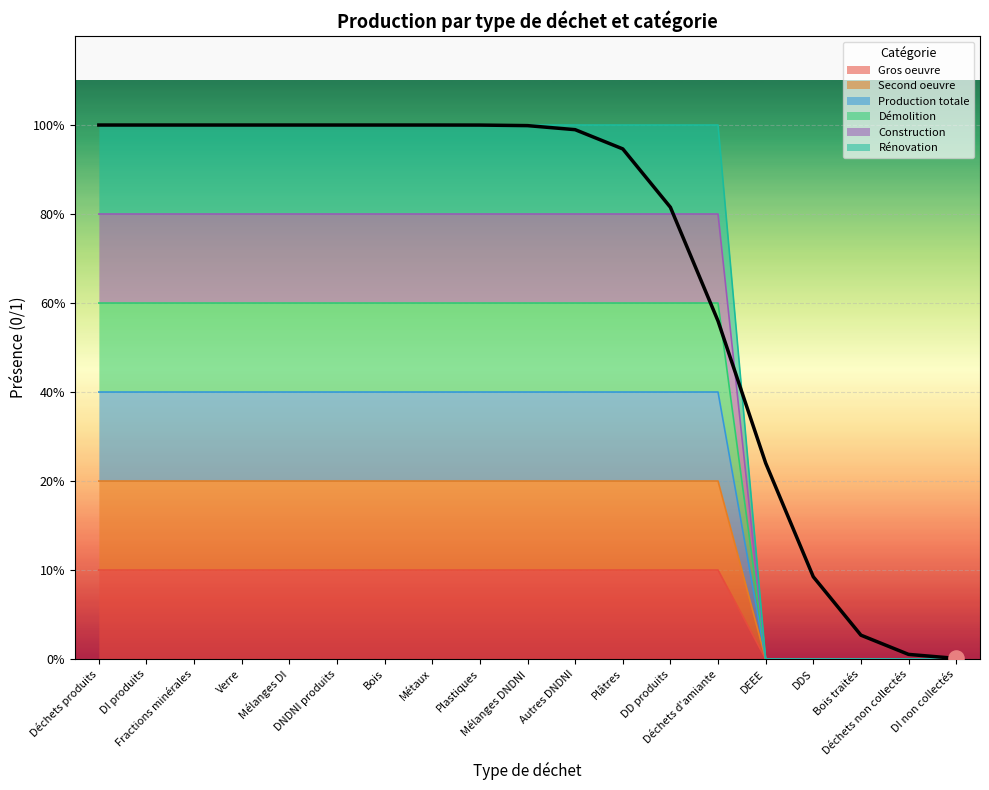

What is the total value across all series at DD produits?

21